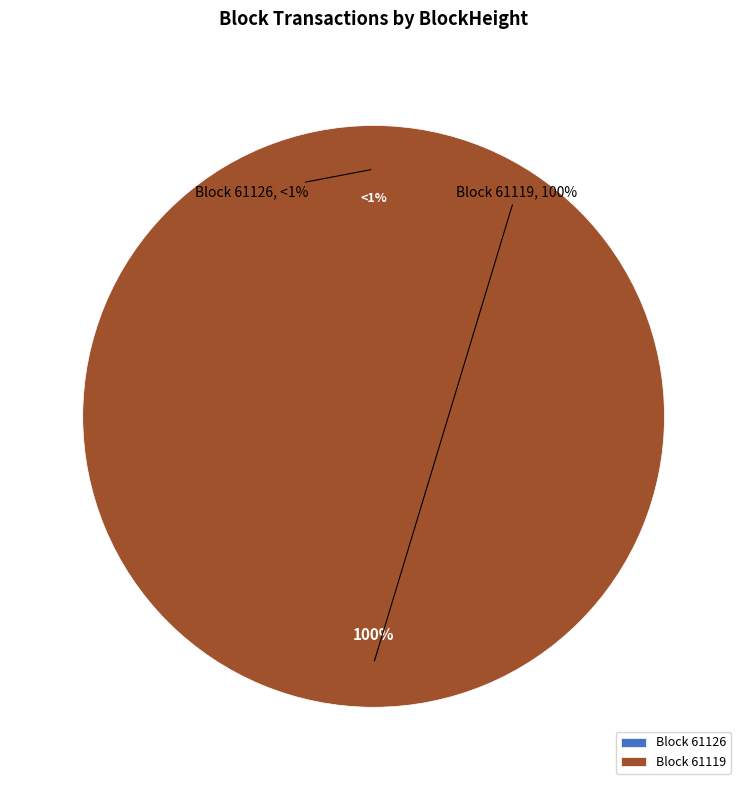

How many slices are in this pie chart?

2